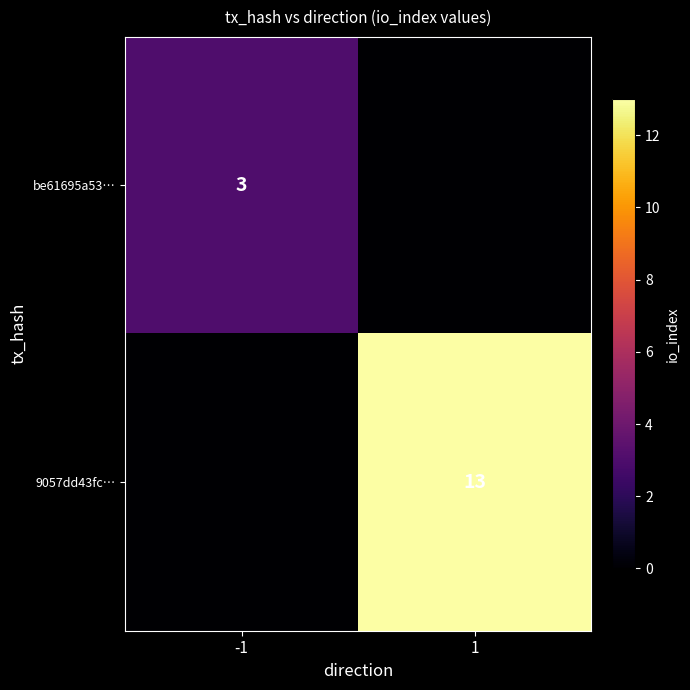

The value of be61695a53… at -1 is 4. True or false?

False